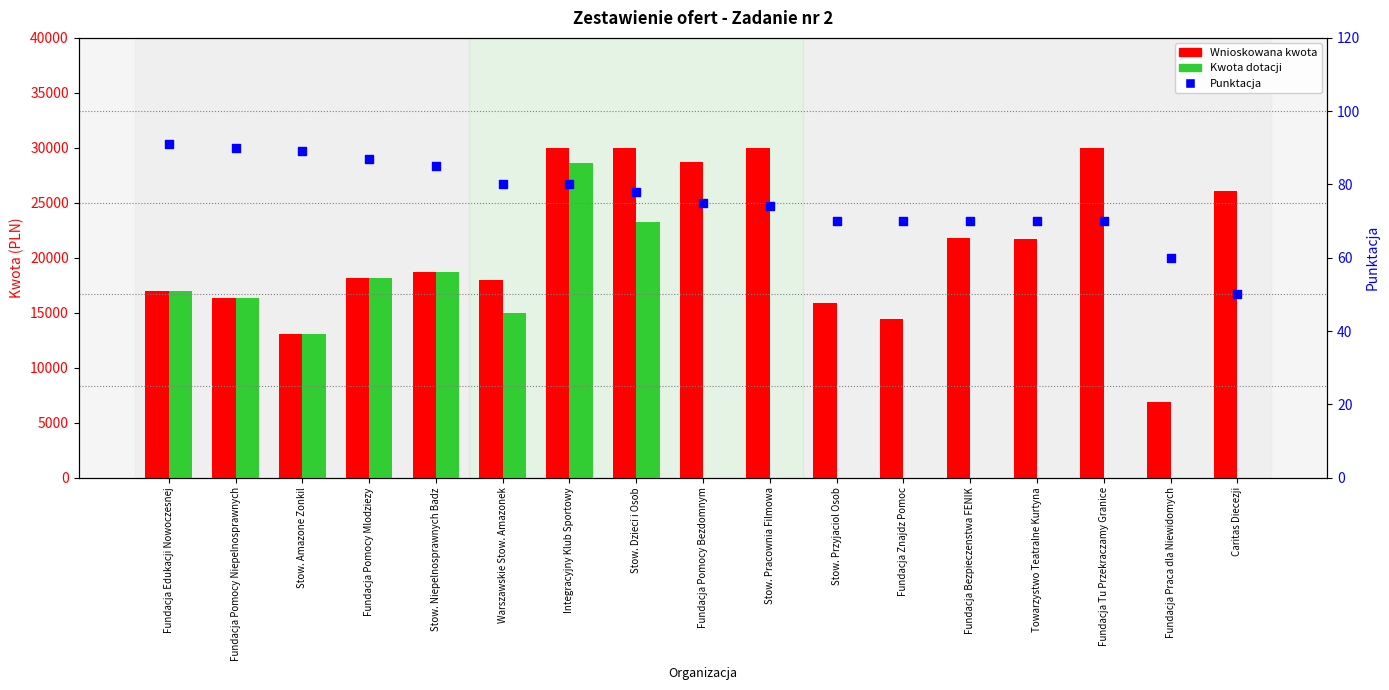

What are all the series names shown in the legend?

Wnioskowana kwota, Kwota dotacji, Punktacja